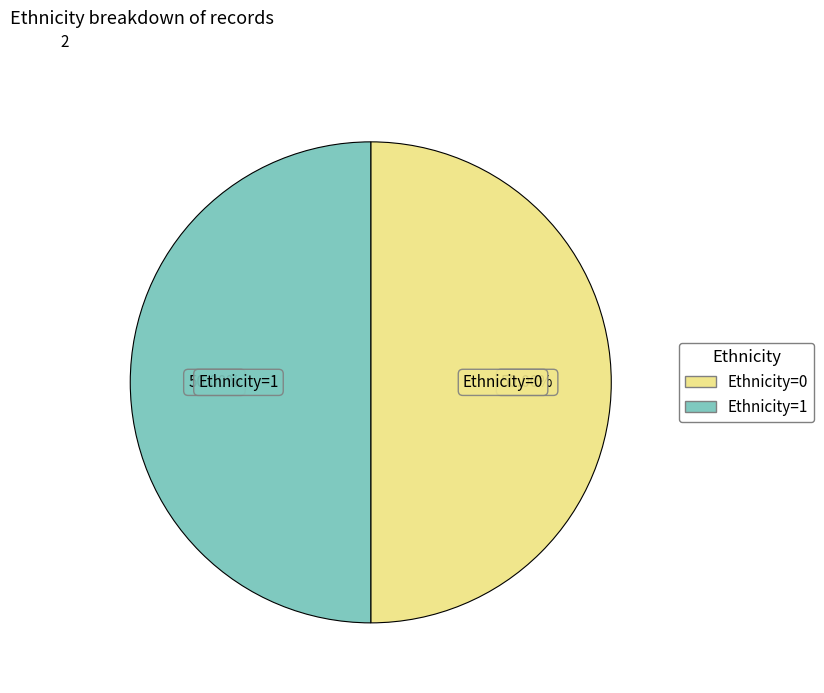

How many slices are in this pie chart?

2